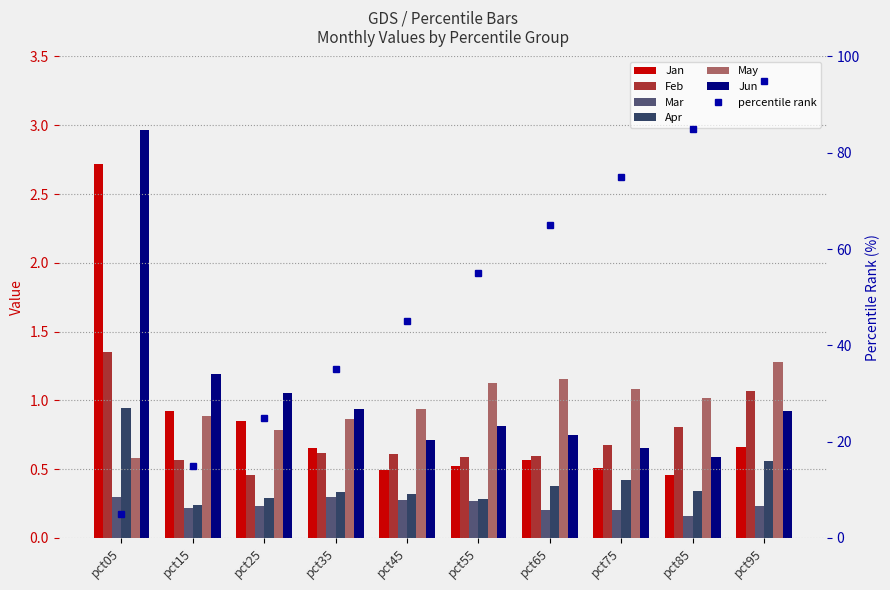

What is the sum of the Mar values at pct05 and pct75?

0.5